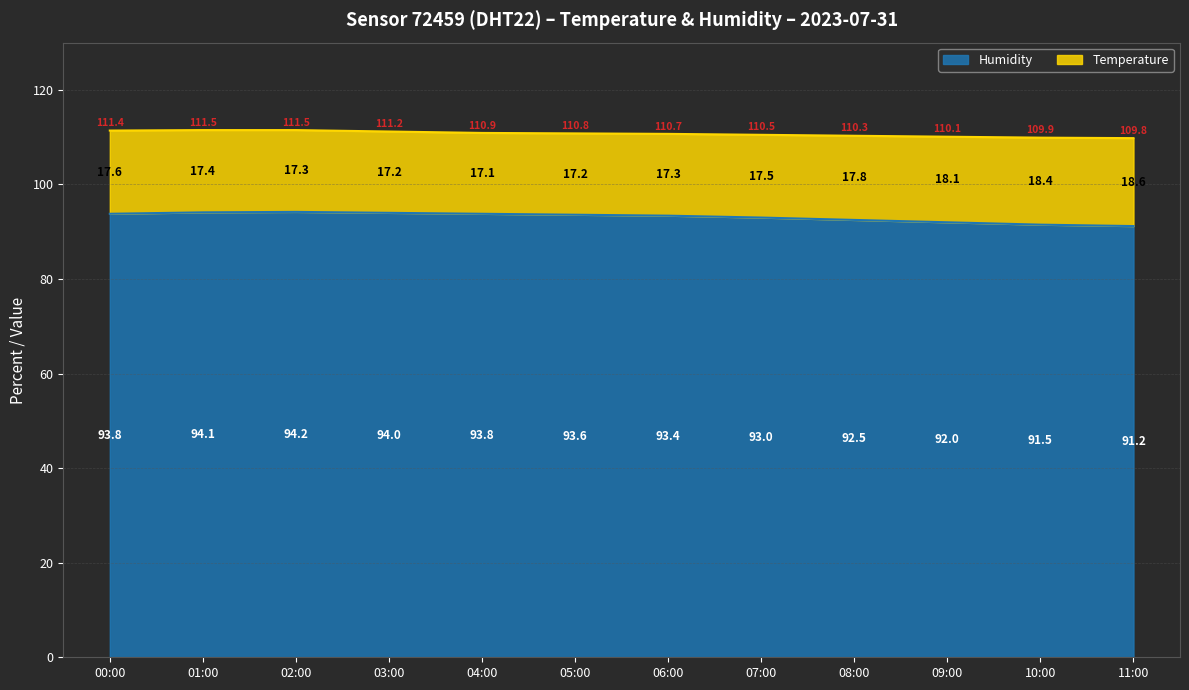

What is the difference between the maximum and minimum values?

3.0